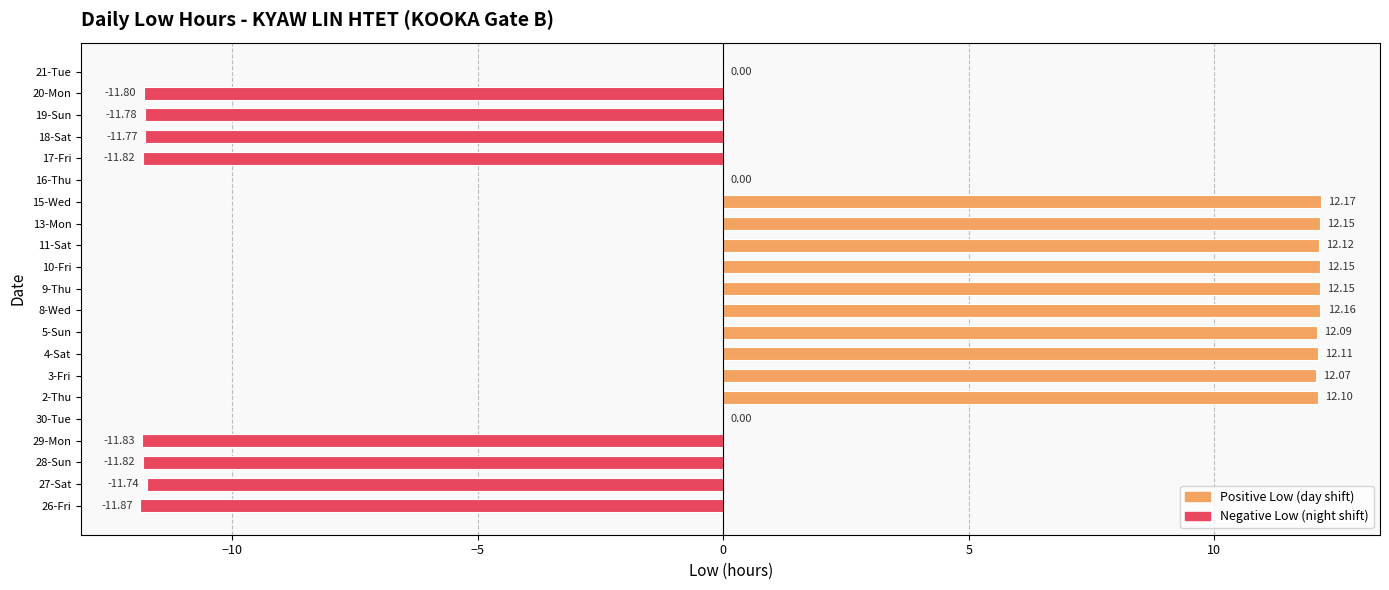

What is the change in value from 28-Sun to 5-Sun?

+23.9